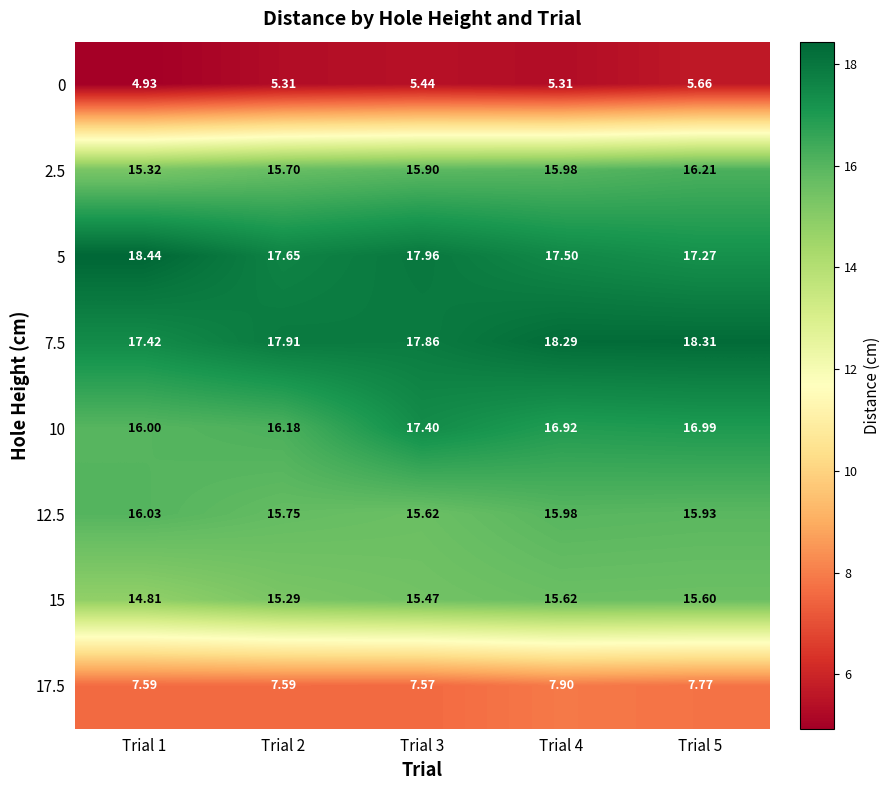

How many data points does each series have?

5